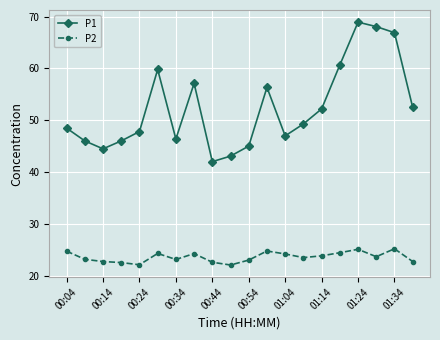

At how many categories does at least one series exceed 63?

3